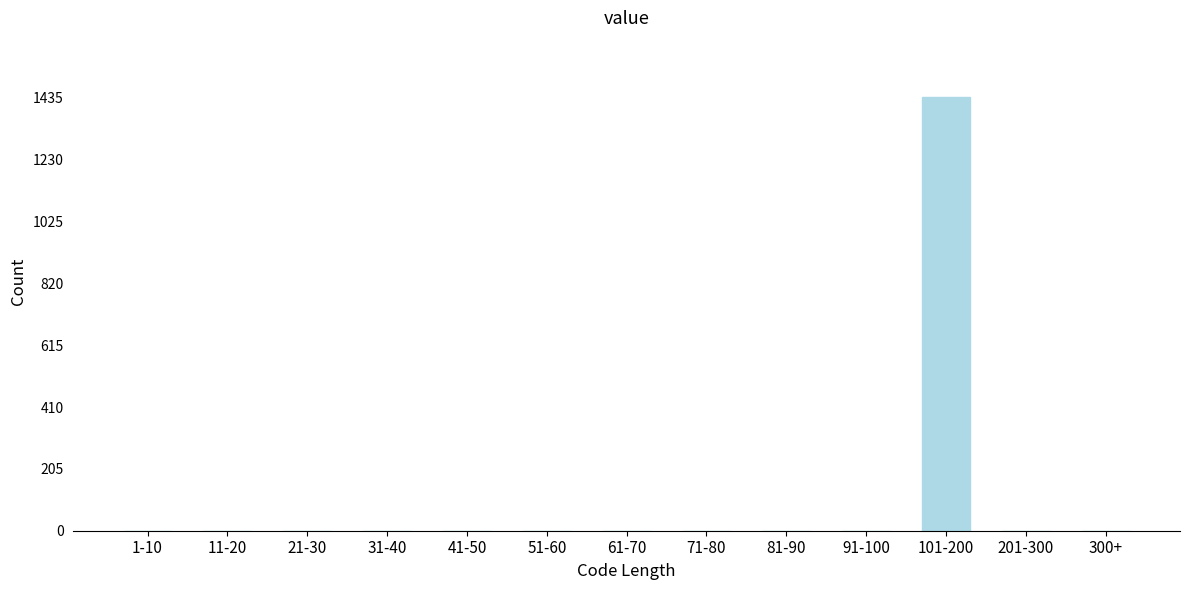

Reading left to right, transcribe all the data shown in this chart.

1-10=0	11-20=0	21-30=0	31-40=0	41-50=0	51-60=0	61-70=0	71-80=0	81-90=0	91-100=0	101-200=1437	201-300=0	300+=0